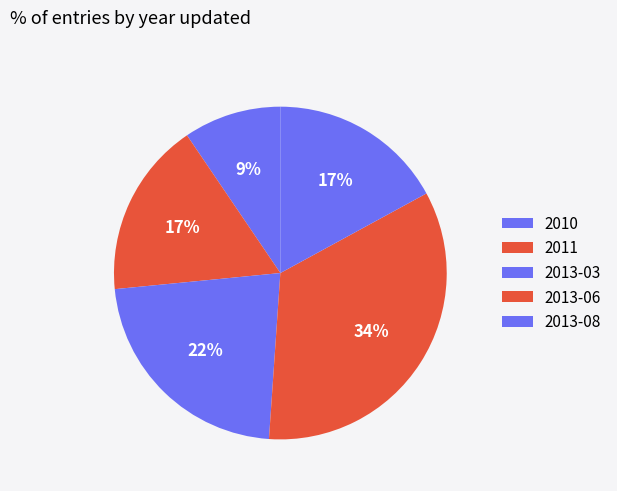

Which has a higher value, 2013-08 or 2011?

2011